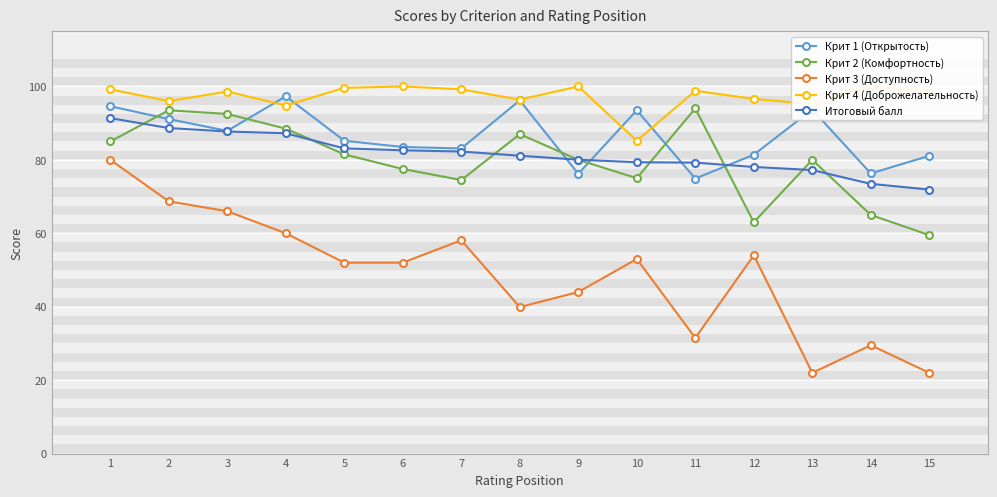

What is the total value across all series at 8?

400.6